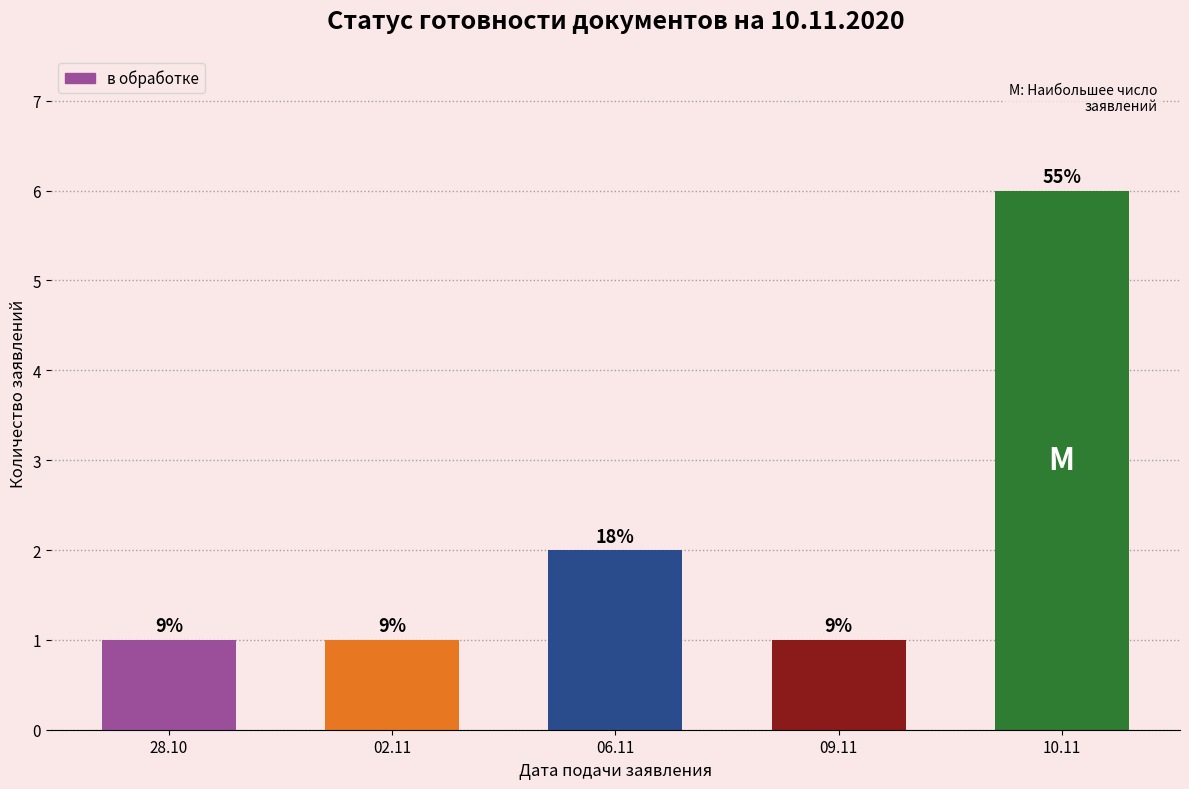

Are the bars horizontal?

No